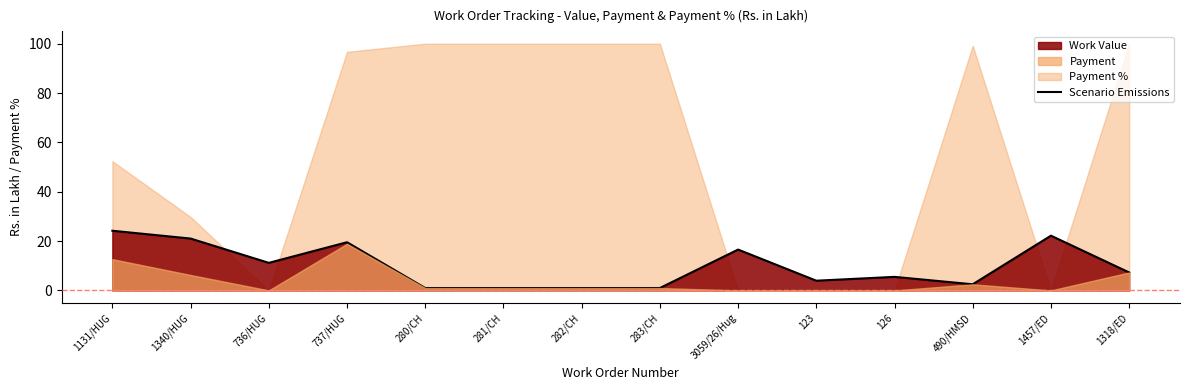

True or false: the data has more than 1 interior local peaks.

True